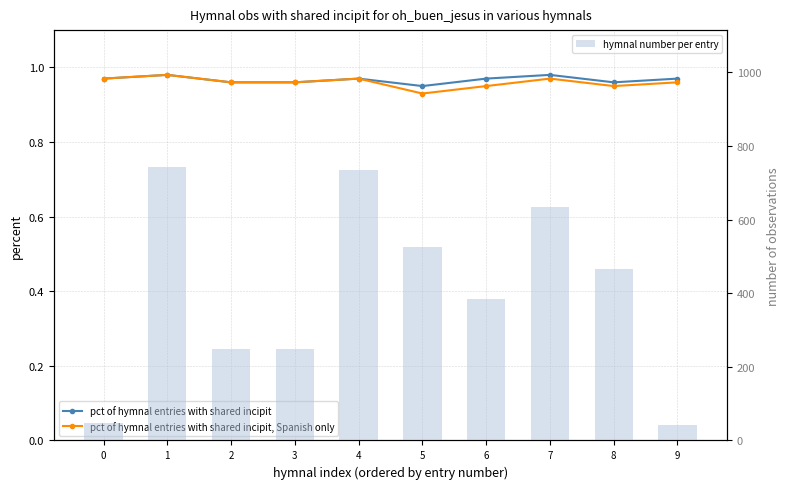

Rank the series by their maximum value, from highest to lowest.

hymnal number per entry, pct of hymnal entries with shared incipit, pct of hymnal entries with shared incipit, Spanish only